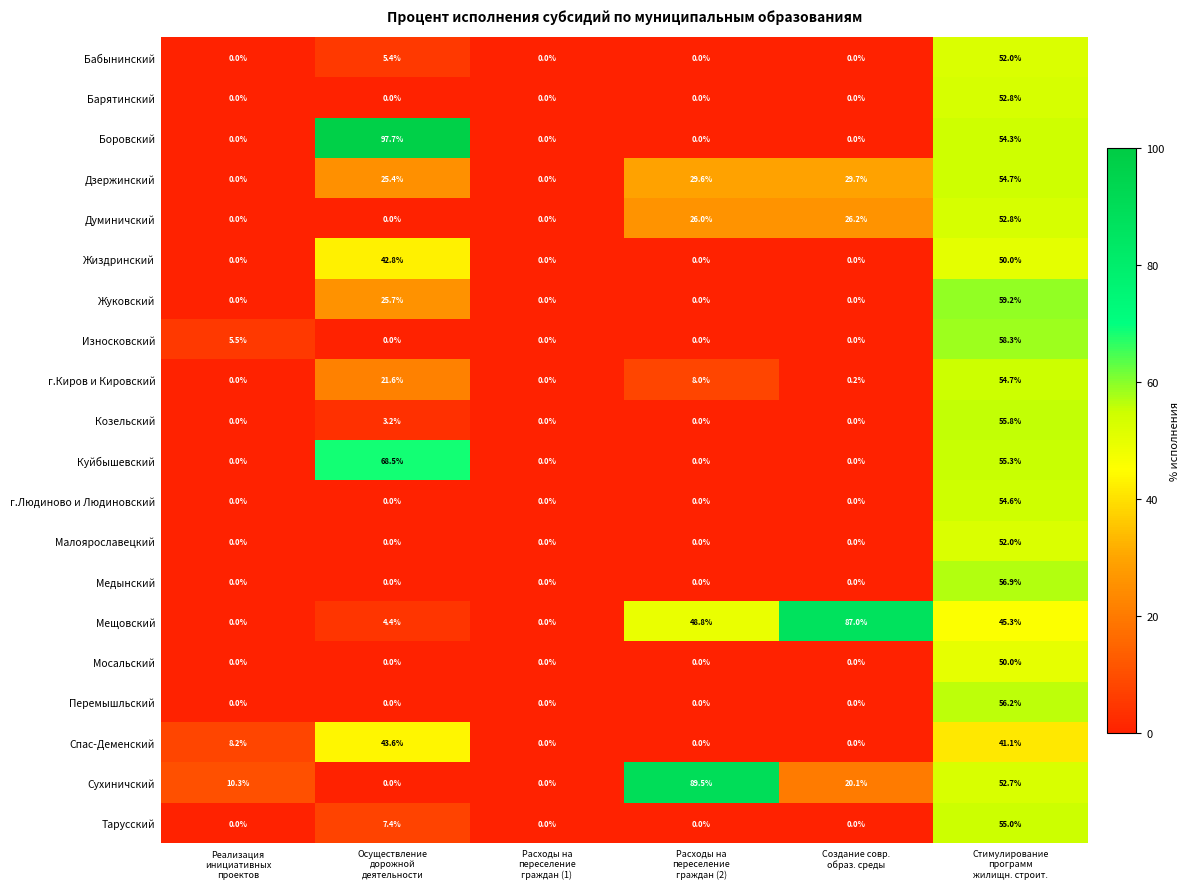

What is the difference between the maximum and second lowest values in the Боровский series?

97.7